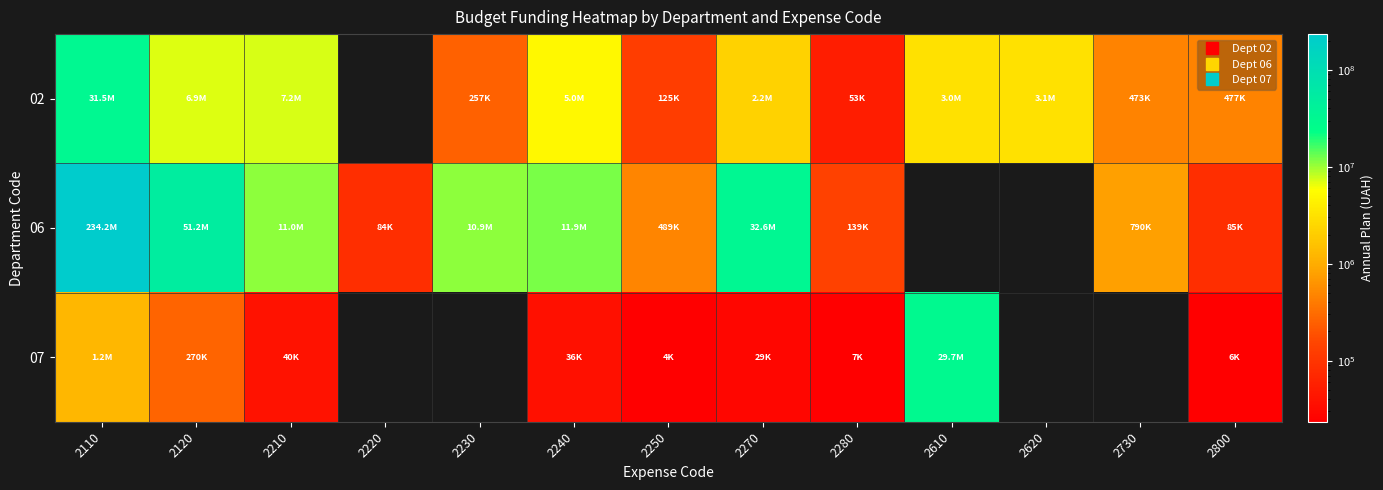

Count the number of data series in this chart.

3